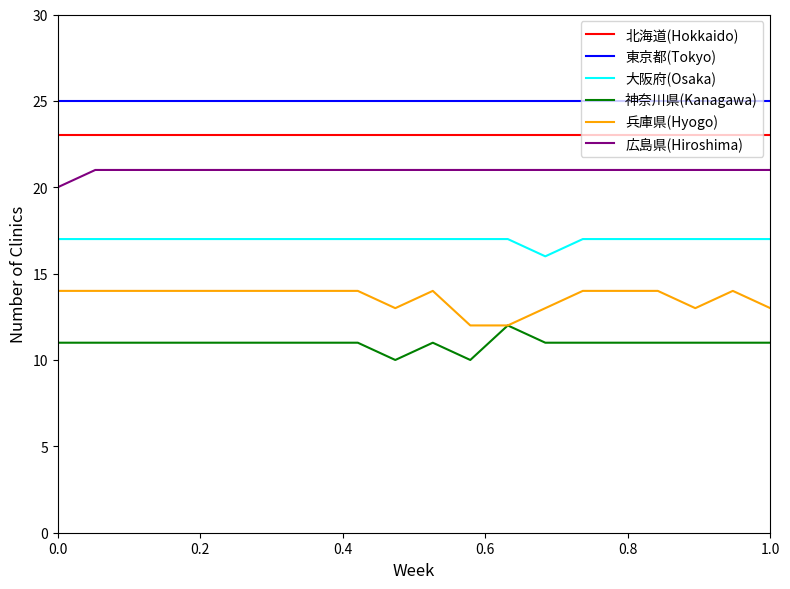

List the series in order of their peak value, highest first.

東京都(Tokyo), 北海道(Hokkaido), 広島県(Hiroshima), 大阪府(Osaka), 兵庫県(Hyogo), 神奈川県(Kanagawa)